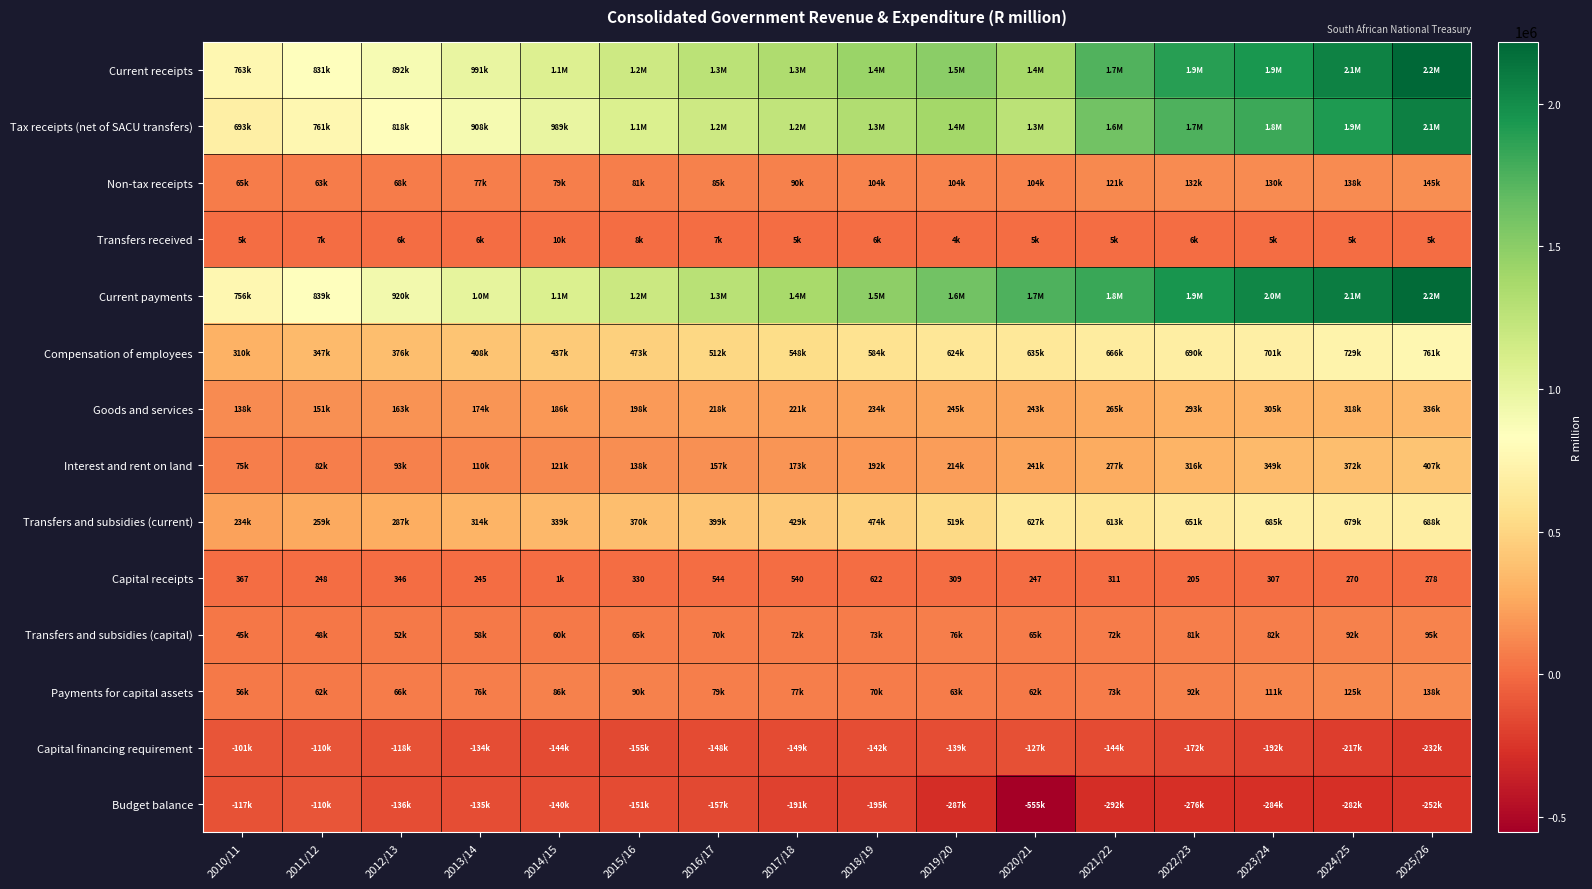

True or false: Capital receipts has a value of 366.3 at 2011/12.

False